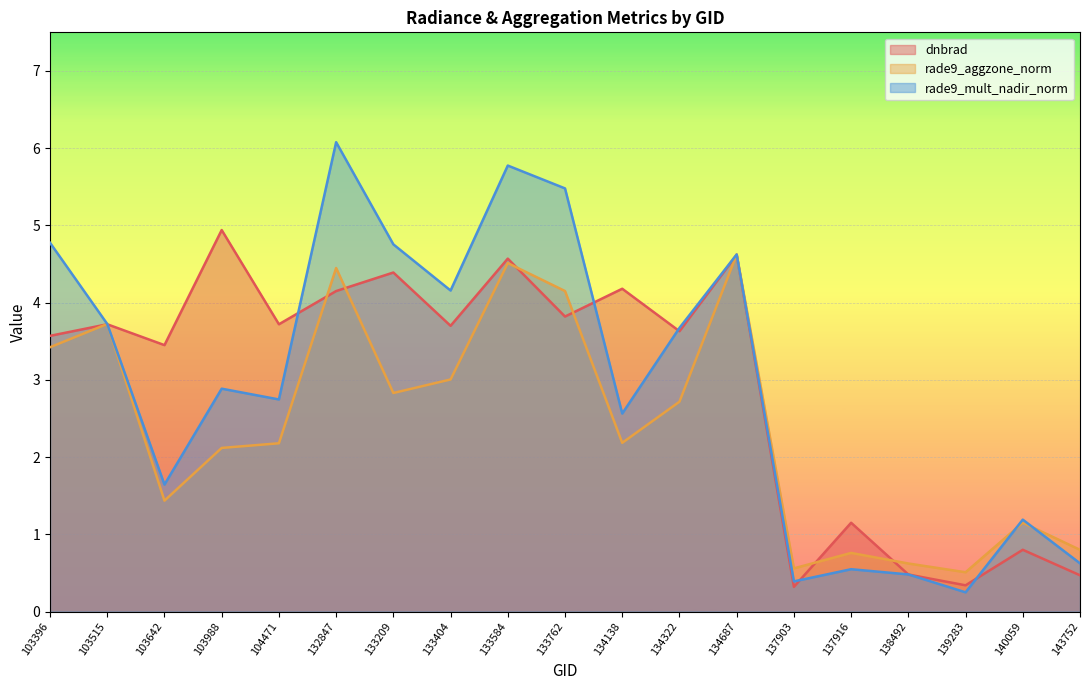

What is the difference between the maximum and minimum values in the rade9_mult_nadir_norm series?

5.8